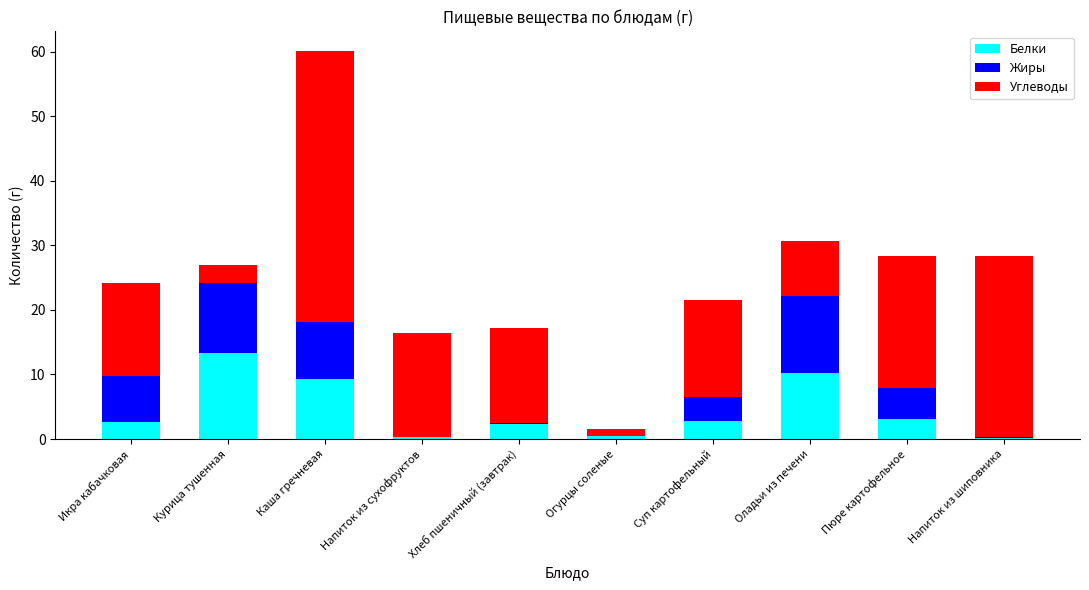

What value does the Белки series have at Суп картофельный?

2.8